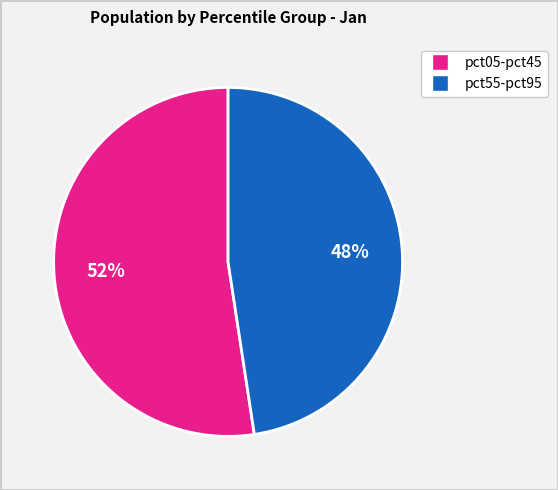

To the nearest percent, what is the average slice percentage?

50%